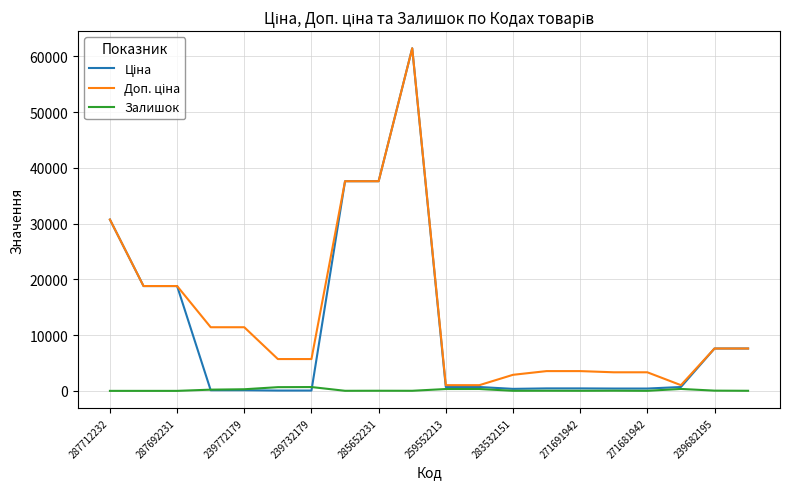

What is the greatest value displayed?

61434.3